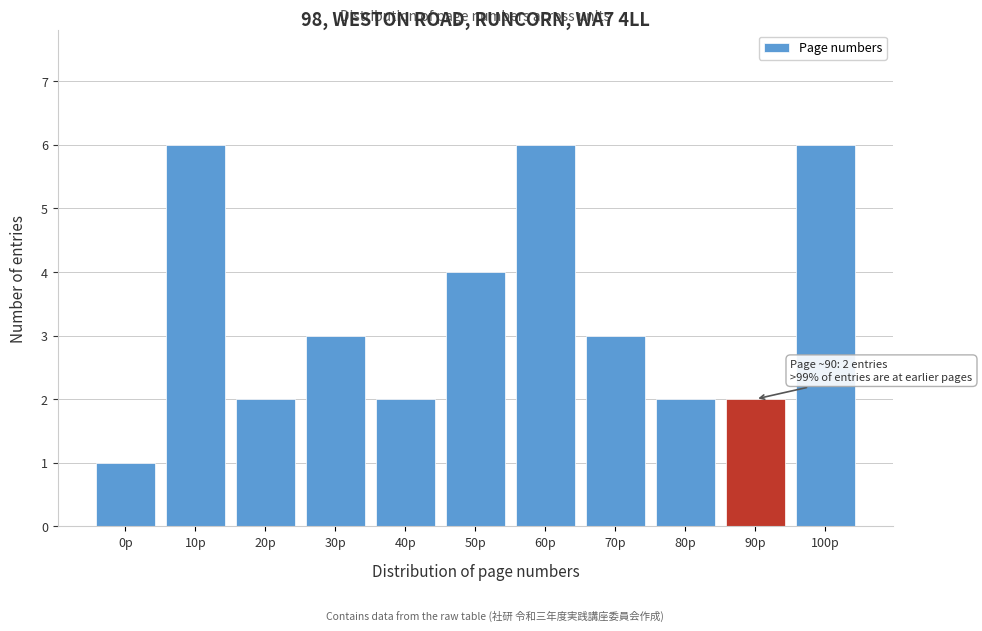

Reading right to left, list all the values displayed in this chart.

100p=6	90p=2	80p=2	70p=3	60p=6	50p=4	40p=2	30p=3	20p=2	10p=6	0p=1